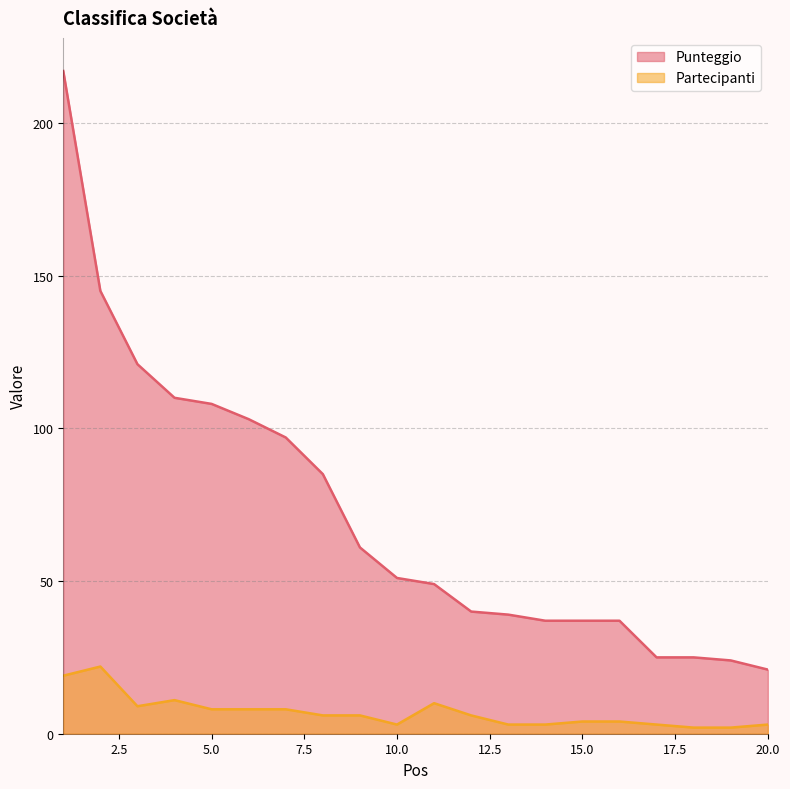

At which category is the sum across all series the highest?

1